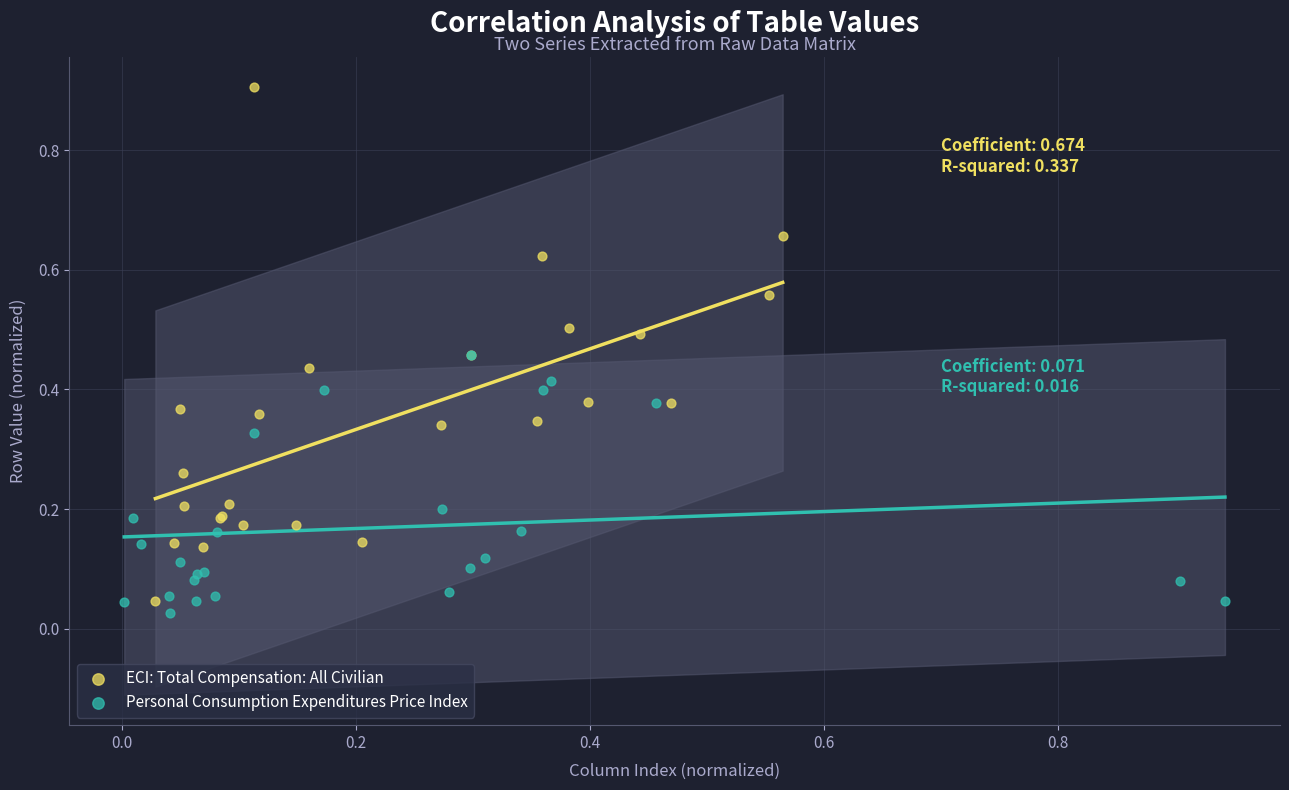

Which series reaches the maximum Y coordinate?

ECI: Total Compensation: All Civilian